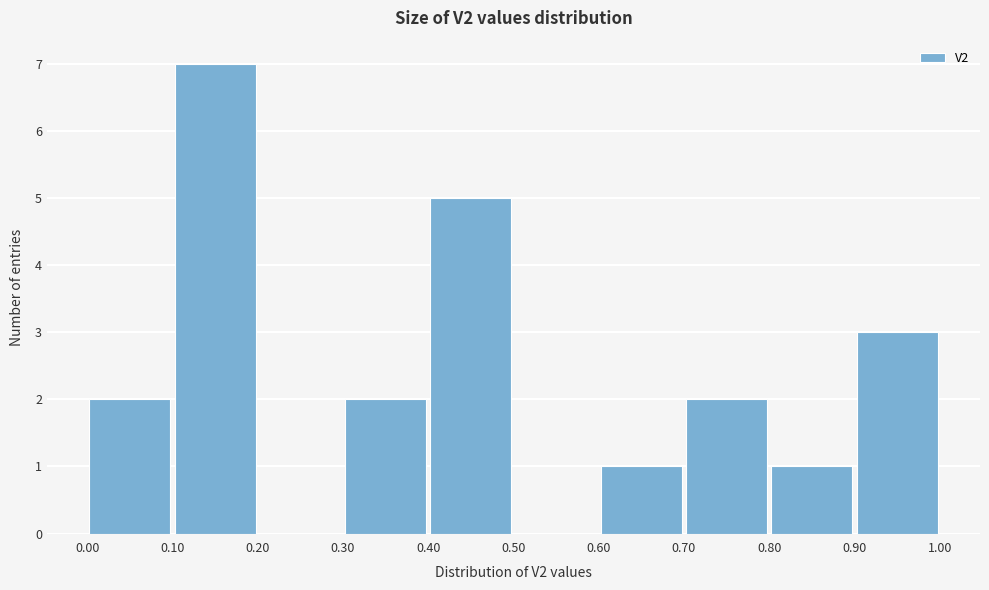

Reading left to right, transcribe this chart: for each bar, give the range it covers on the x-axis and its height. The values are not printed on the chart, so give them approximately, as read against the axis.

0.00 to 0.10: 2
0.10 to 0.20: 7
0.20 to 0.30: 0
0.30 to 0.40: 2
0.40 to 0.50: 5
0.50 to 0.60: 0
0.60 to 0.70: 1
0.70 to 0.80: 2
0.80 to 0.90: 1
0.90 to 1.00: 3